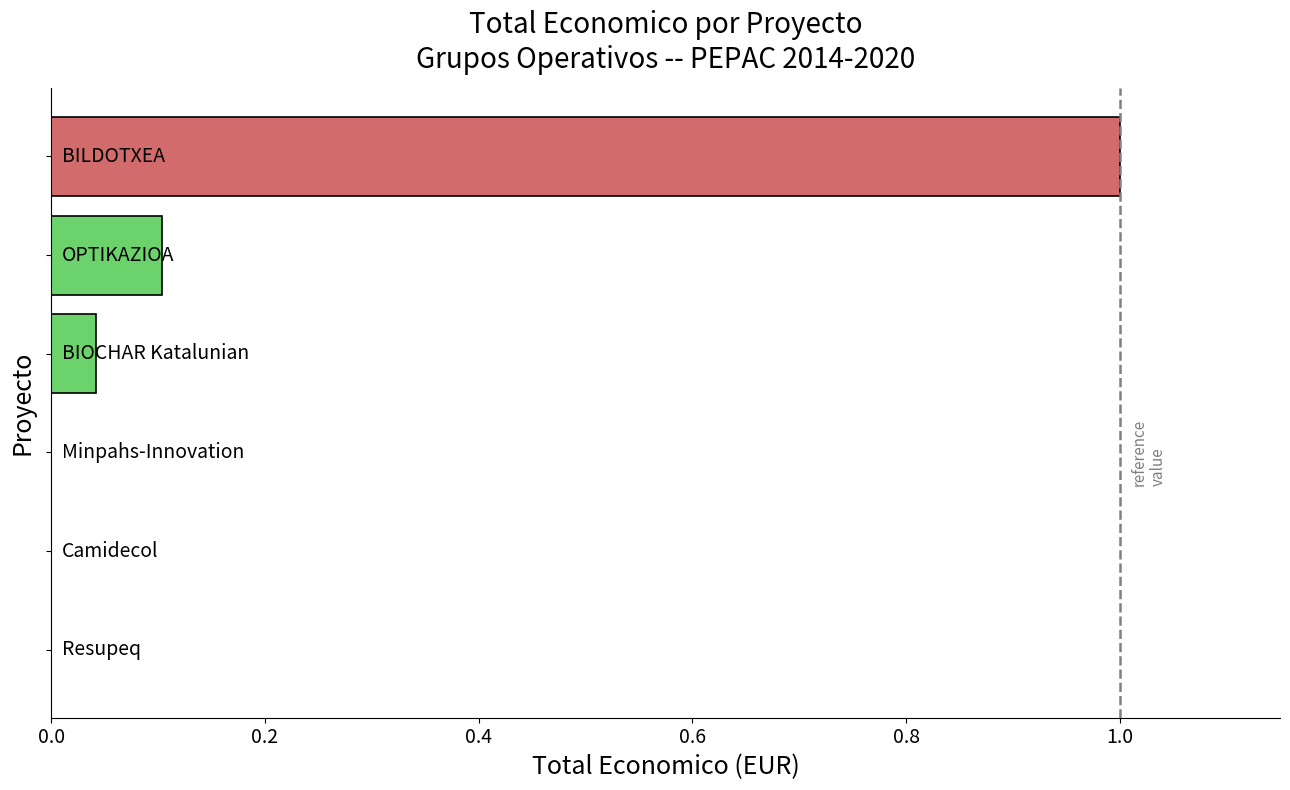

What is the sum of all values?

1.1